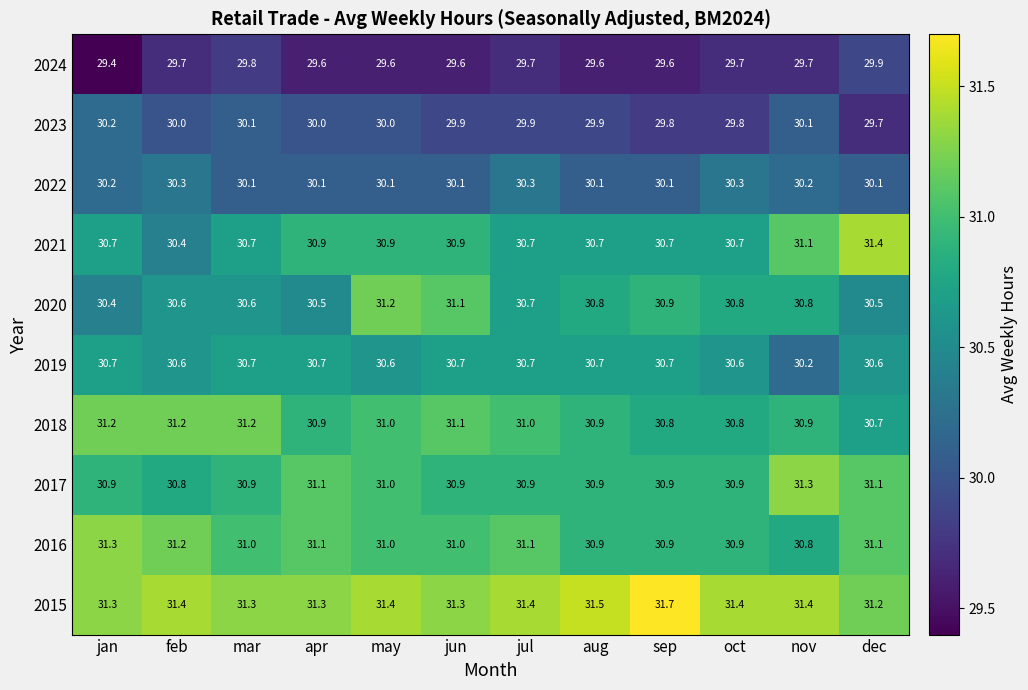

What is the highest value of the 2019 series?

30.7